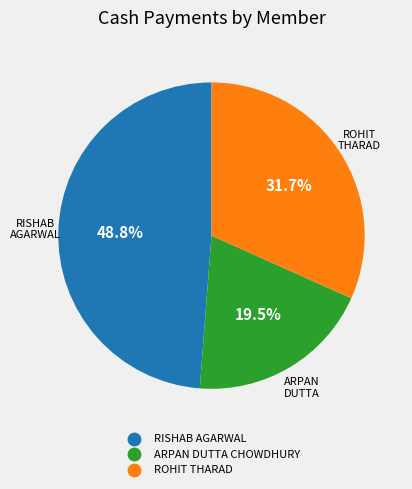

Rank the categories by value from lowest to highest.

ARPAN DUTTA CHOWDHURY, ROHIT THARAD, RISHAB AGARWAL